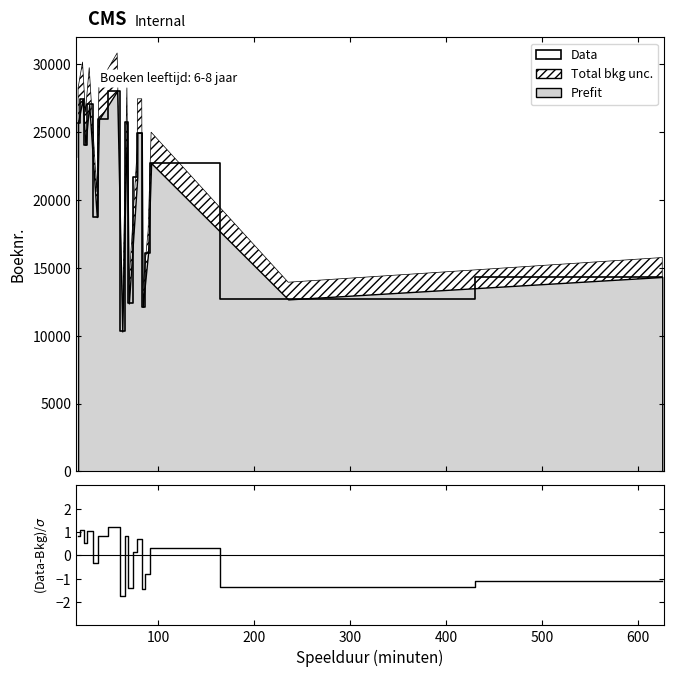

How many lines are shown in the chart?

2